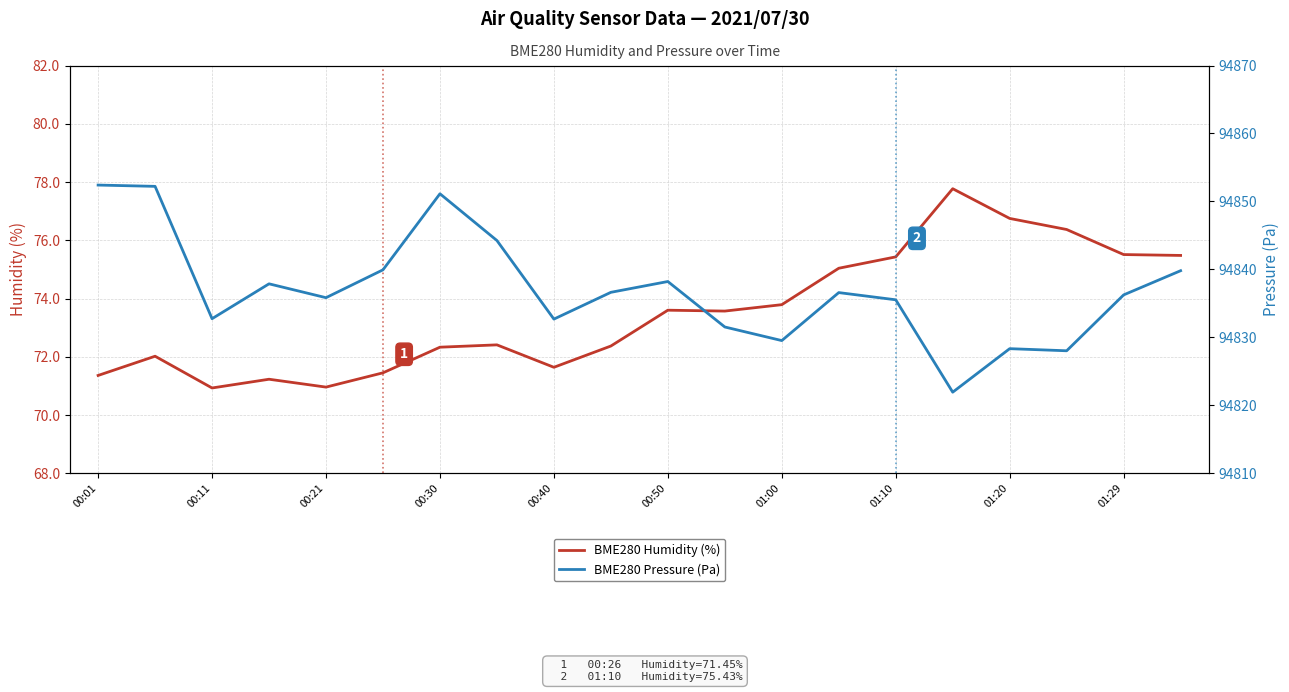

What is the minimum value for BME280 Pressure (Pa)?

94821.9